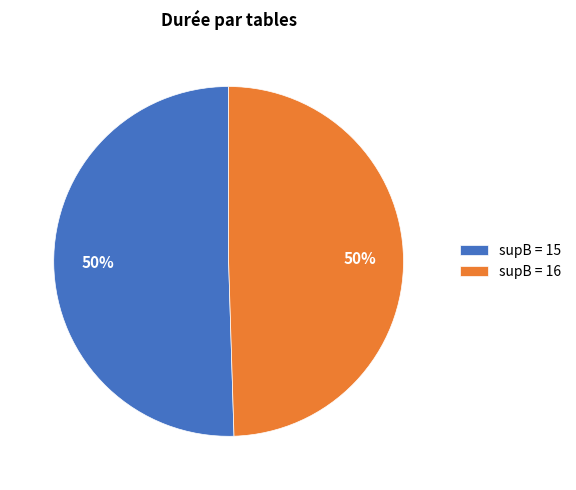

To the nearest percent, what is the average slice percentage?

50%